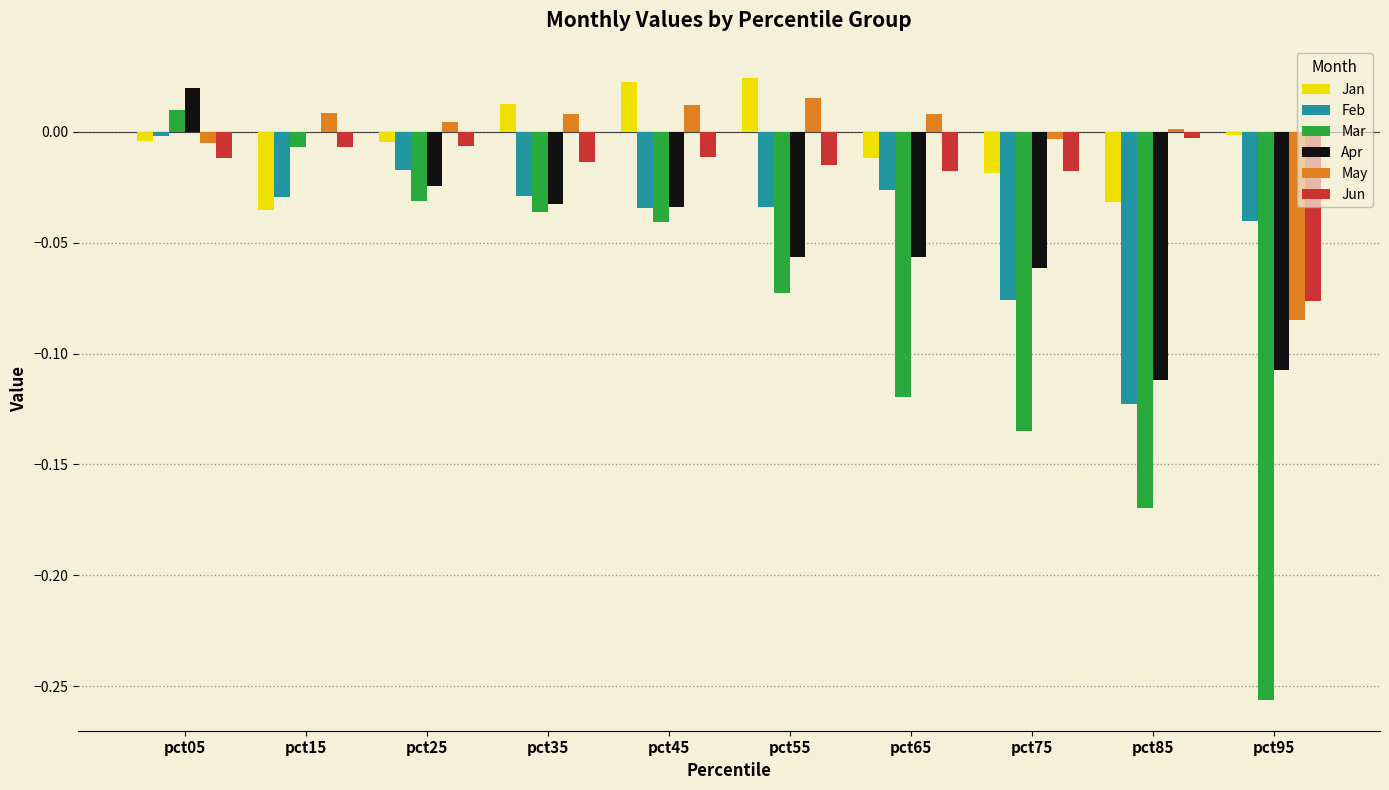

True or false: Feb has a value of -0.1 at pct55.

False